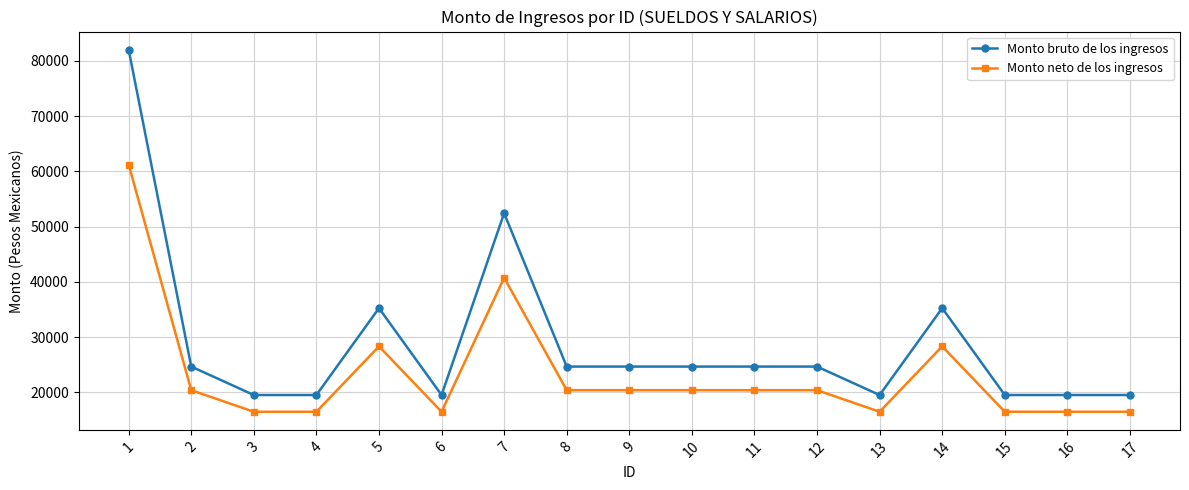

Rank the series by their maximum value, from highest to lowest.

Monto bruto de los ingresos, Monto neto de los ingresos